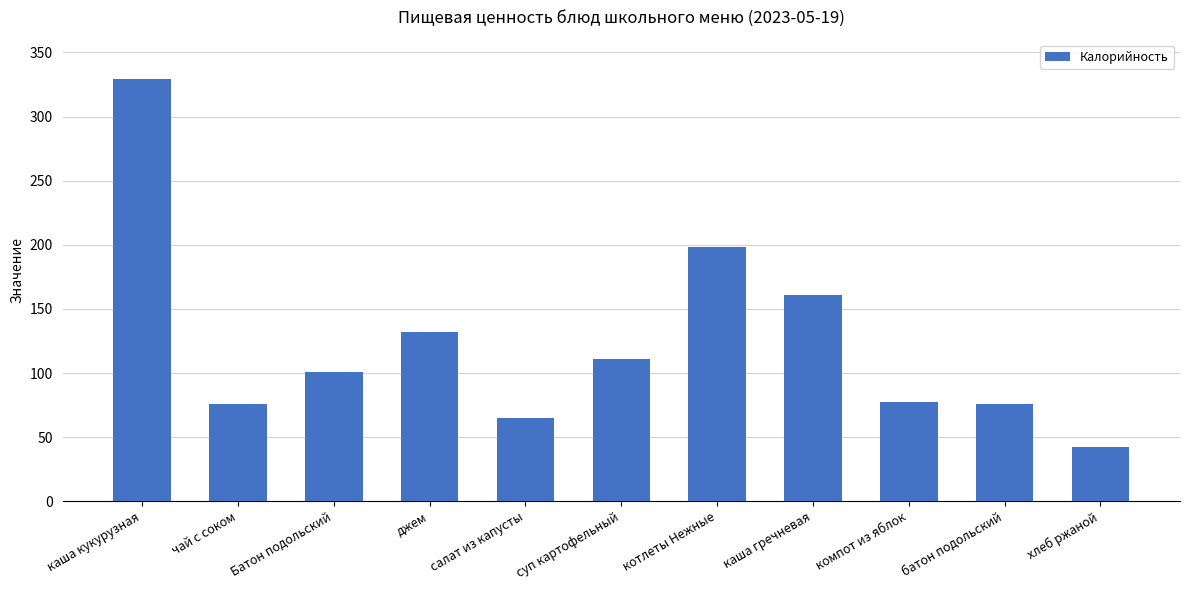

What is the change in value from чай с соком to салат из капусты?

-11